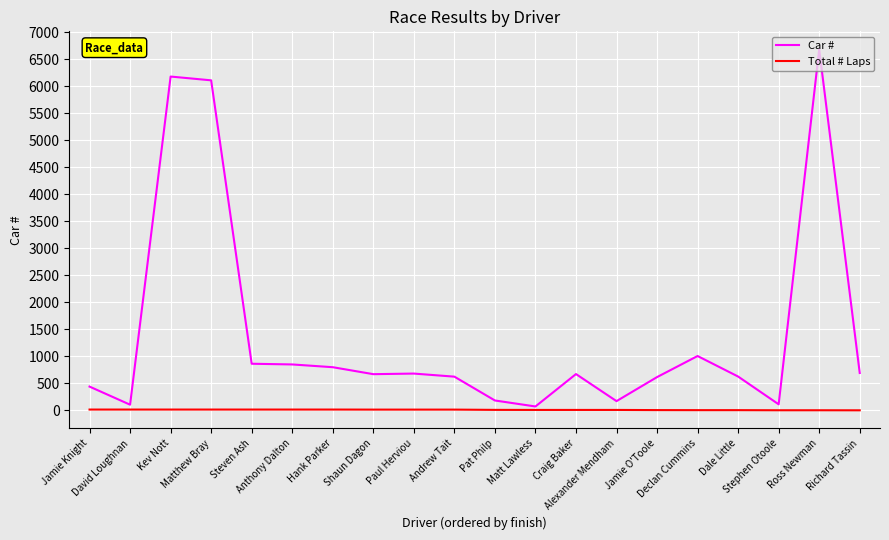

What is the maximum value shown in the chart?

6681